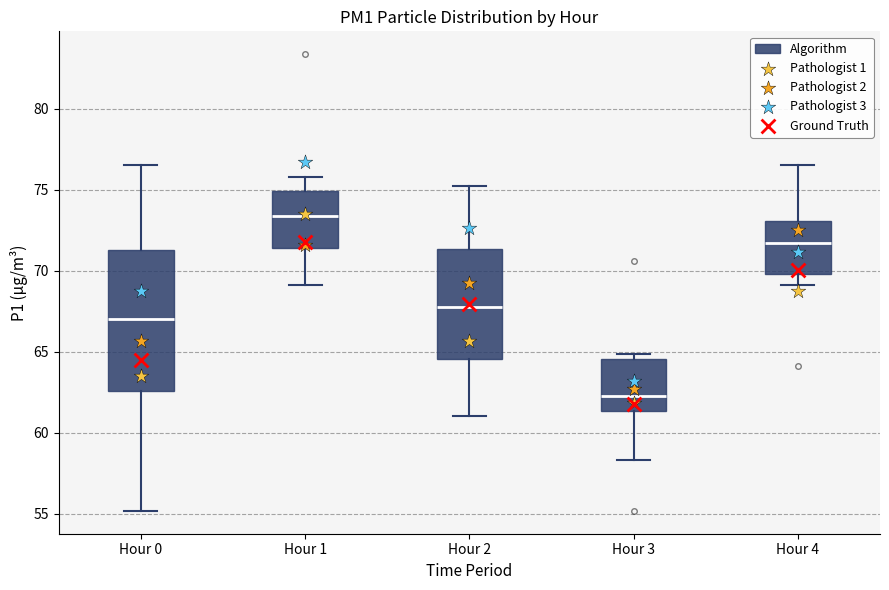

Reading left to right, read every box against the y-axis: the position of its median line, the range the box covers, and the ends of its whiskers. The values are not printed on the chart, so give them approximately, as read against the axis.

Hour 0: median 67.0, box 62.5 to 71.5, whiskers 55.0 to 76.5
Hour 1: median 73.5, box 71.5 to 75.0, whiskers 69.0 to 76.0
Hour 2: median 68.0, box 64.5 to 71.5, whiskers 61.0 to 75.0
Hour 3: median 62.5, box 61.5 to 64.5, whiskers 58.5 to 65.0
Hour 4: median 71.5, box 70.0 to 73.0, whiskers 69.0 to 76.5